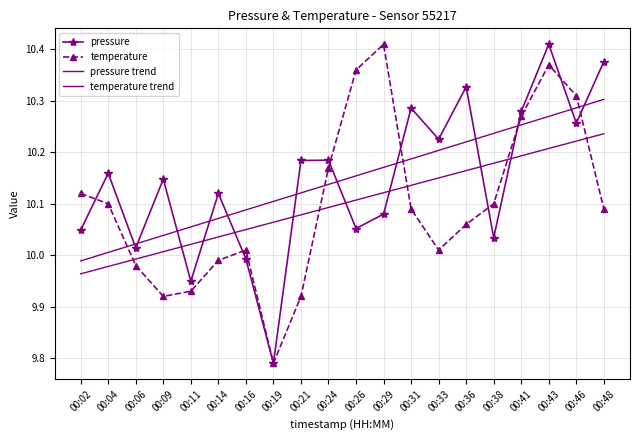

Rank the series at 00:24 from lowest to highest value.

temperature trend, pressure trend, temperature, pressure